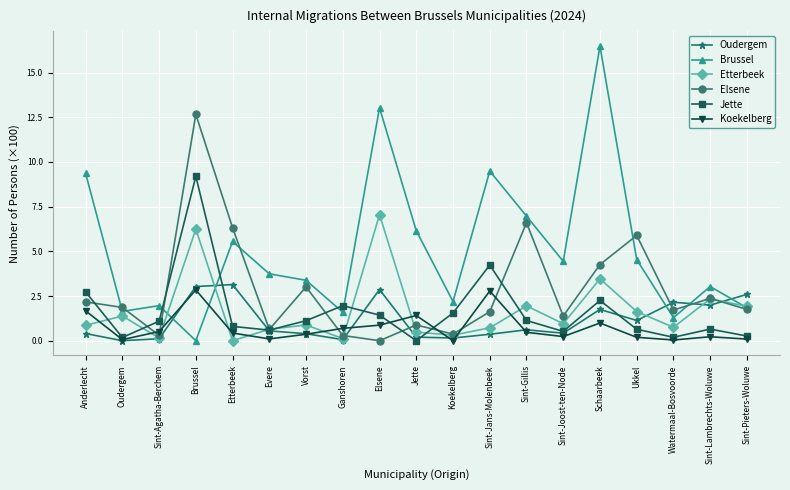

What is the average value of the Etterbeek series?

1.7